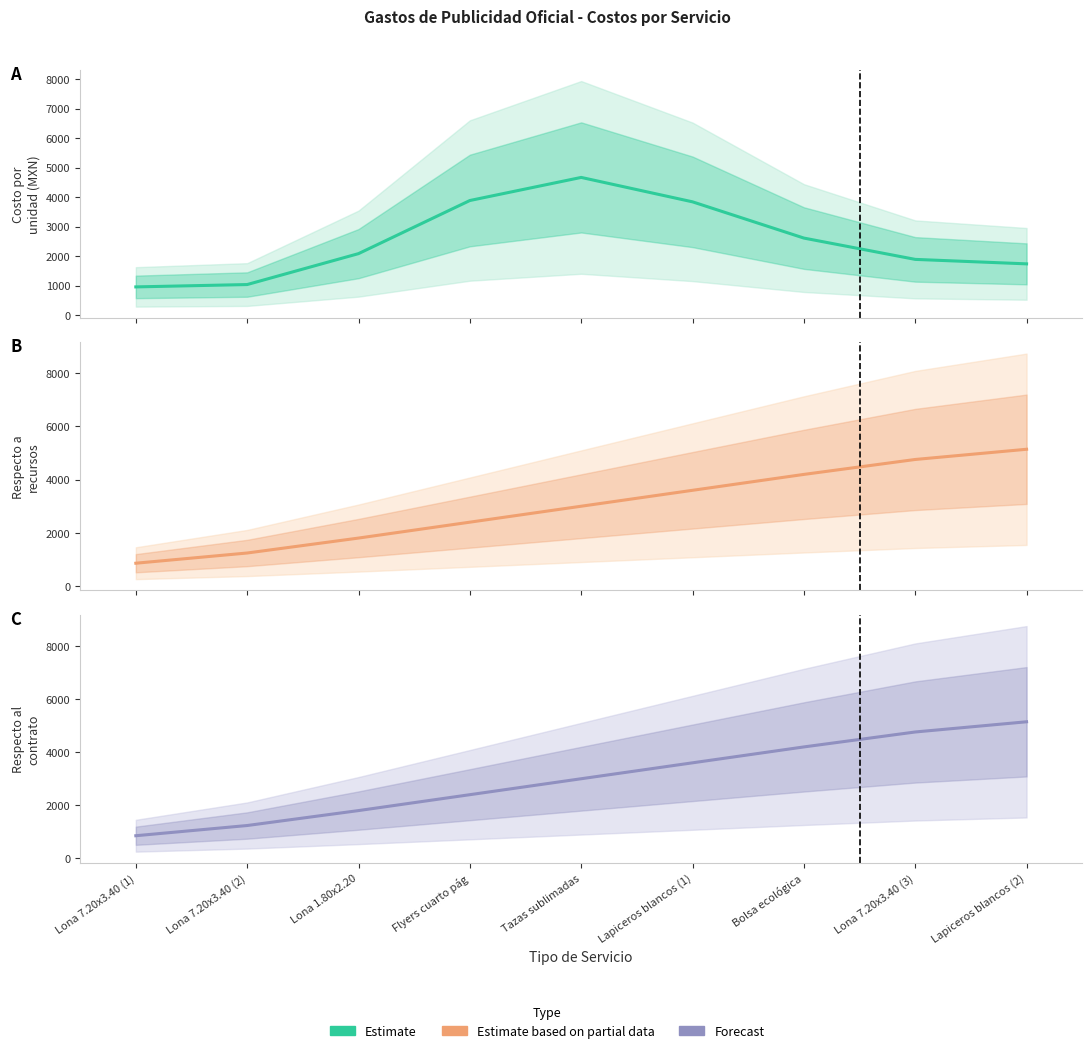

Is this an area chart (filled region under the line)?

No